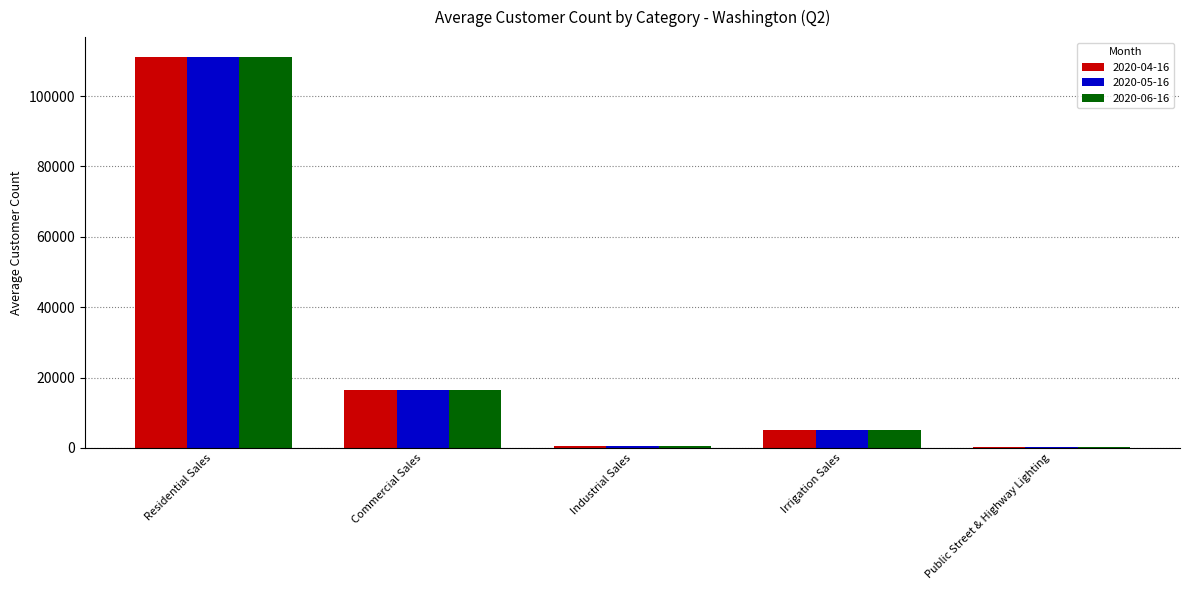

The 2020-06-16 series shows 111220 at Residential Sales. True or false?

True